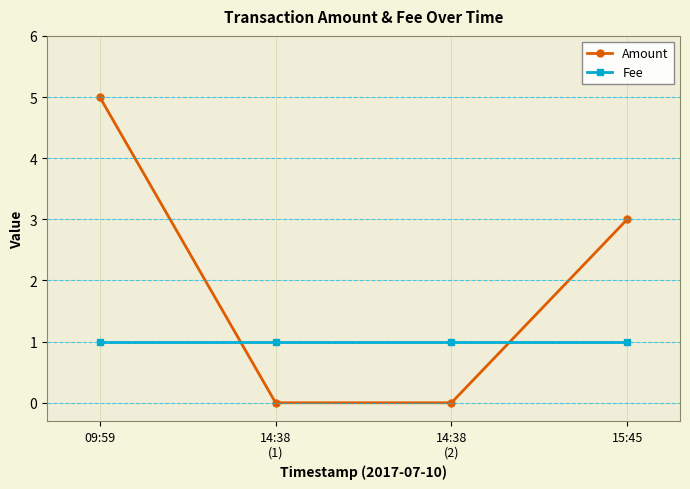

At which label does Amount first exceed 3?

09:59